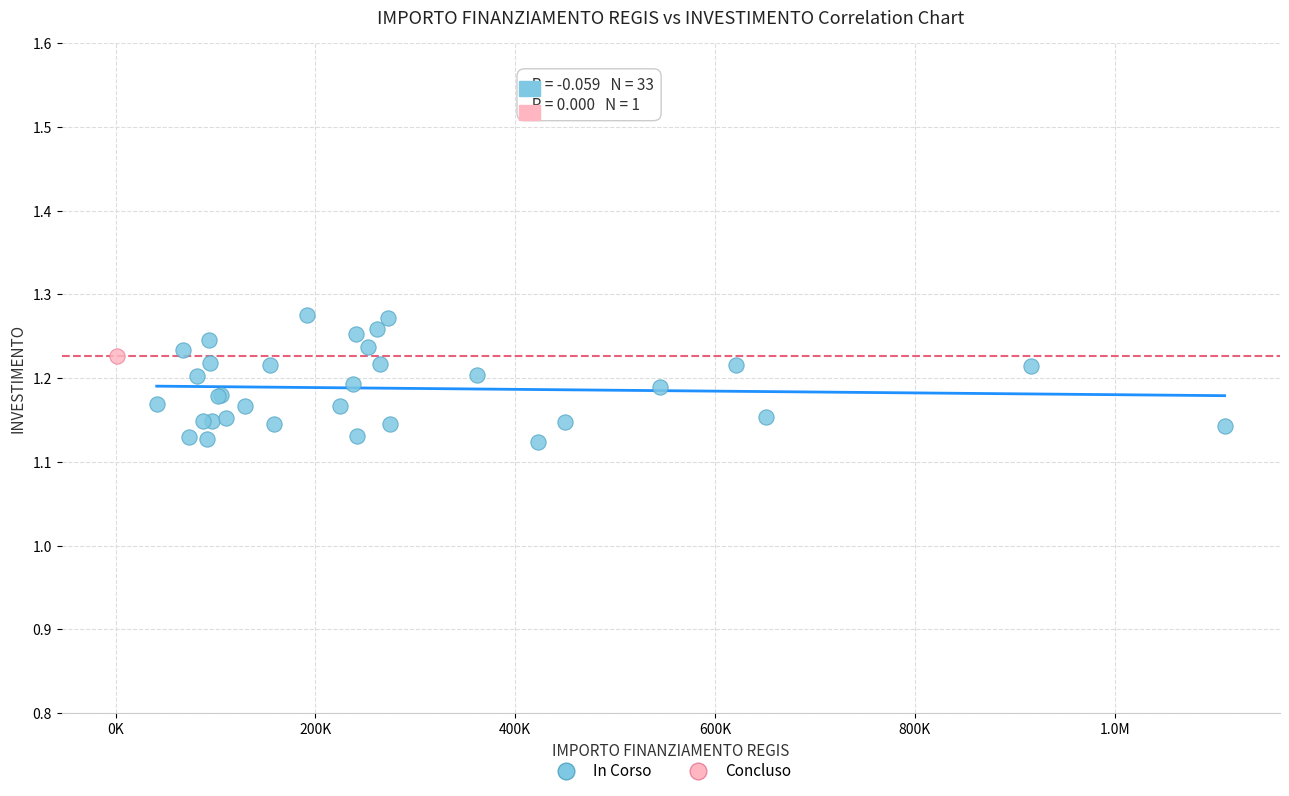

What are all the series names shown in the legend?

In Corso, Concluso